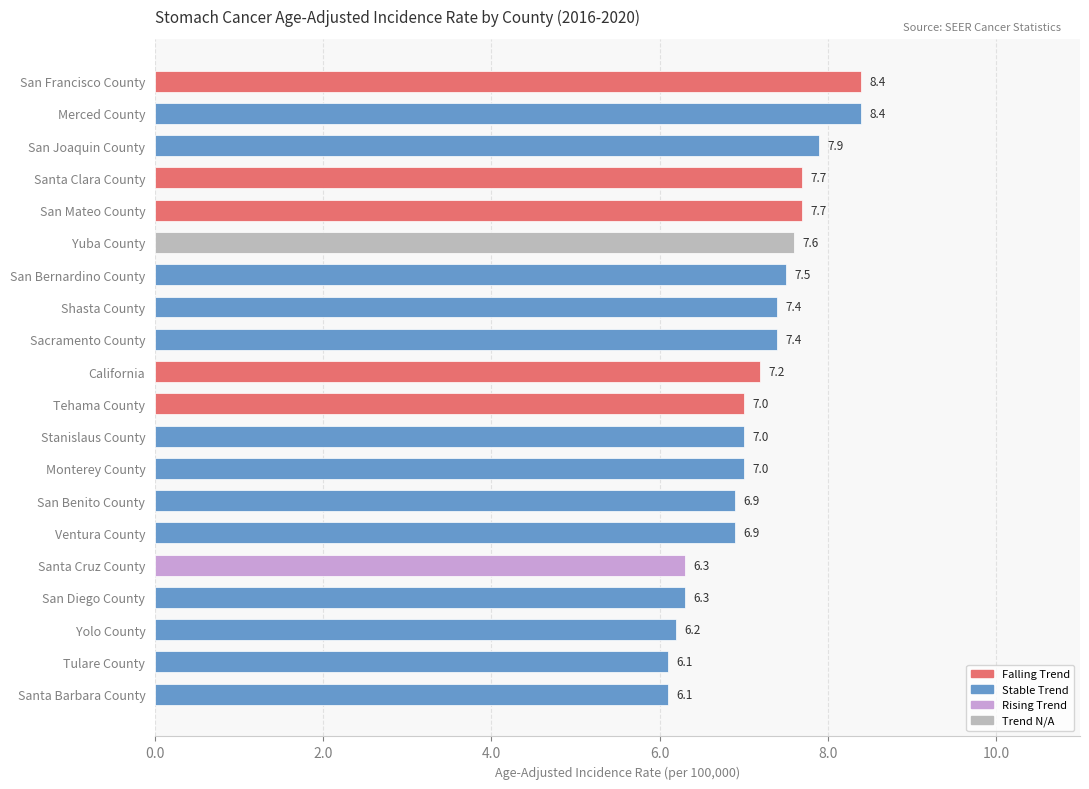

What is the label of the 20th bar from the bottom?

San Francisco County